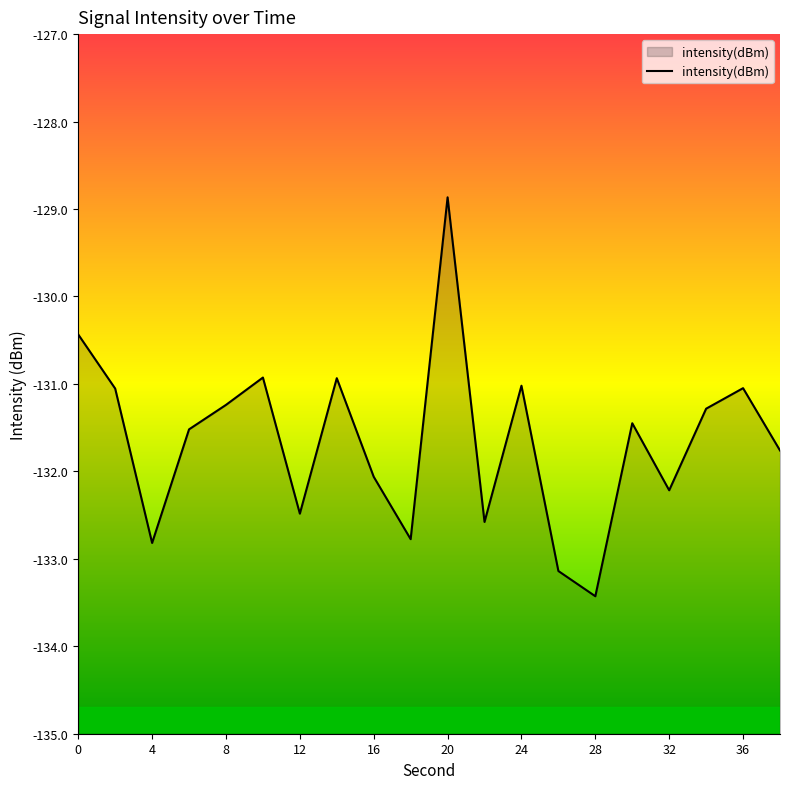

How many series are shown in this chart?

1